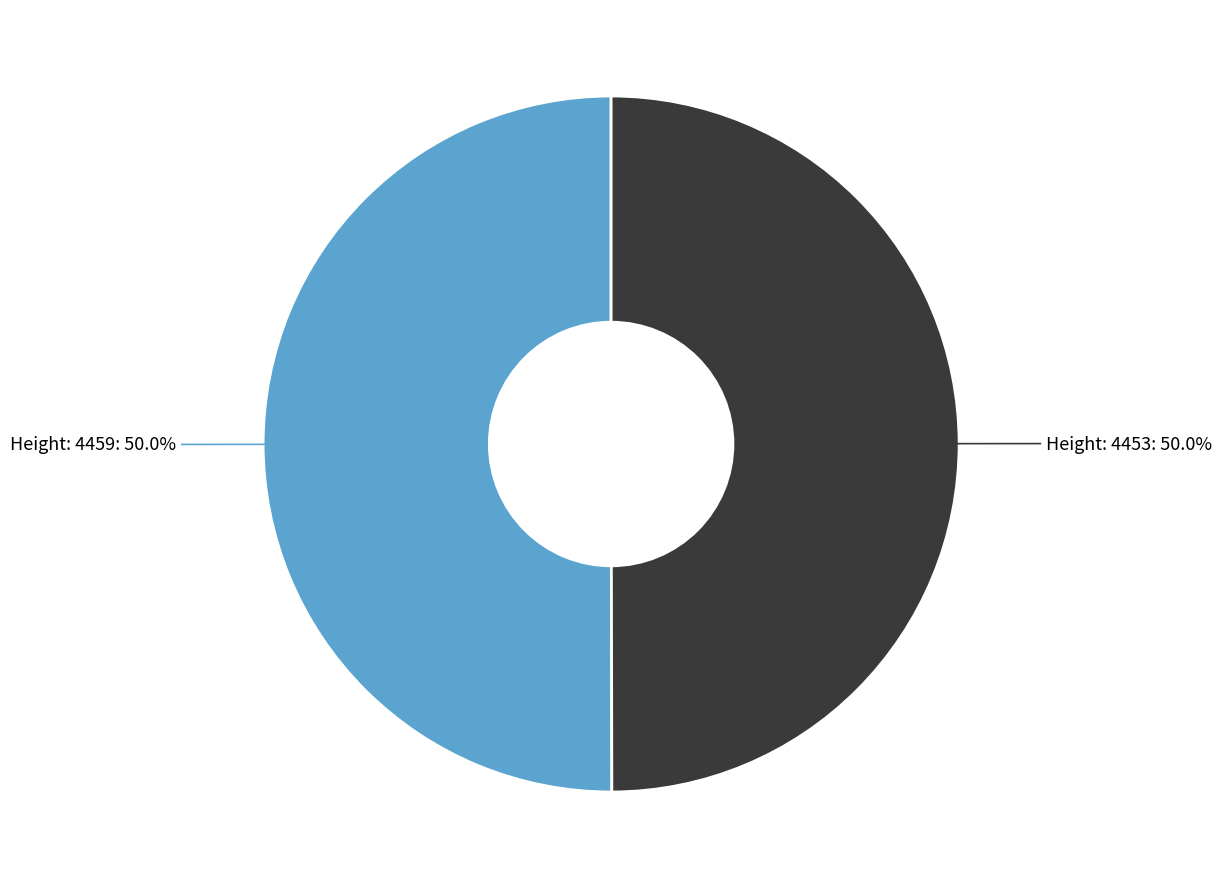

Approximately how many times larger is the value at Height: 4453: 50.0% compared to Height: 4459: 50.0%?

1.0